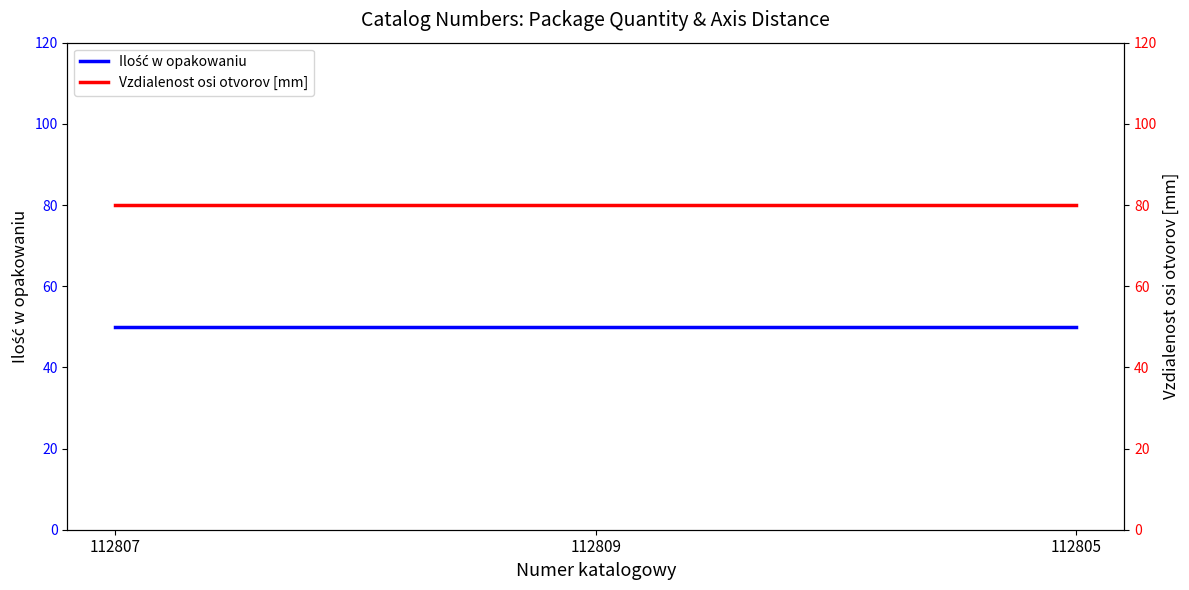

The Ilość w opakowaniu series shows 50 at 112809. True or false?

True